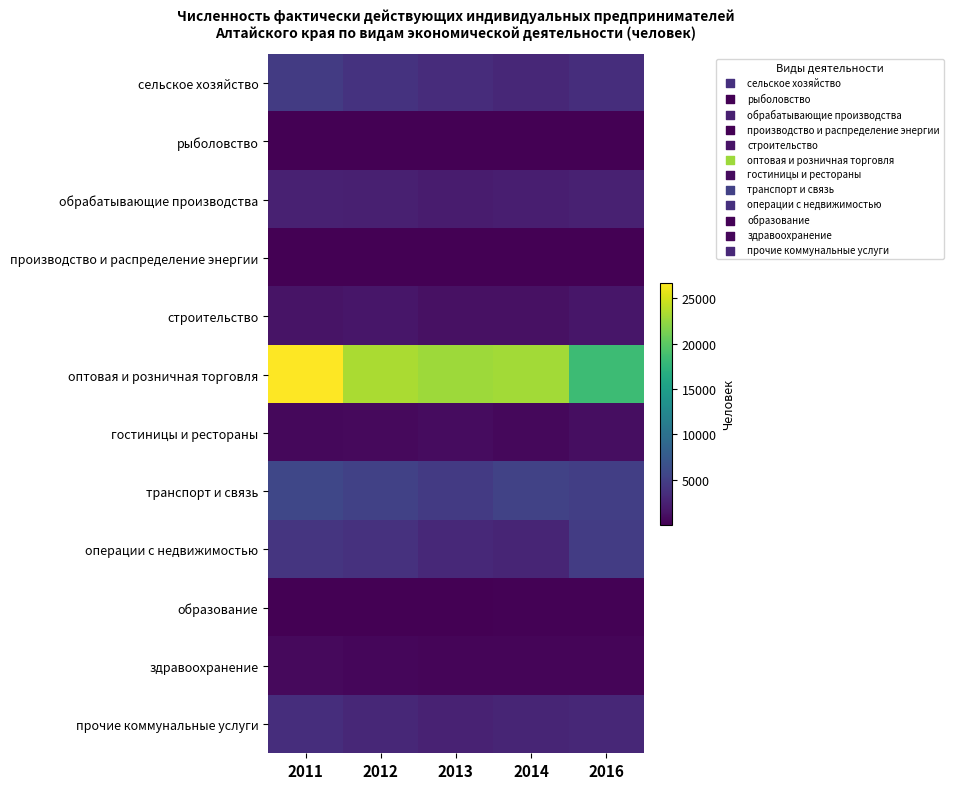

Which has a higher value, 2016 or 2011?

2011